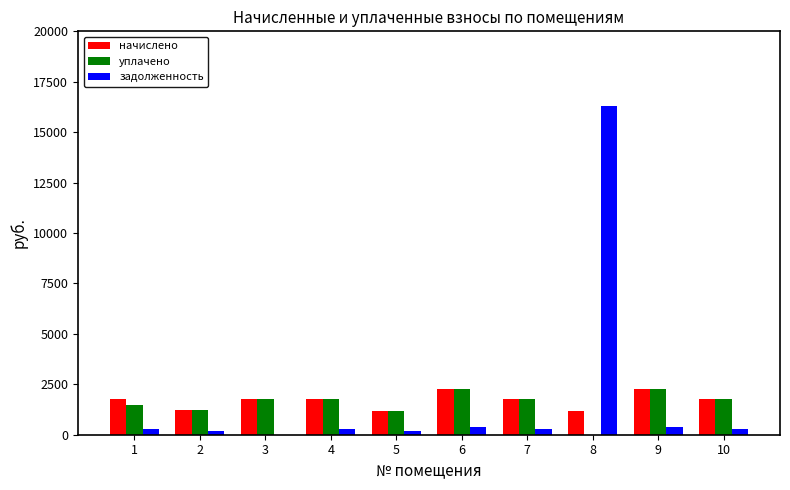

Does the chart contain stacked bars?

No